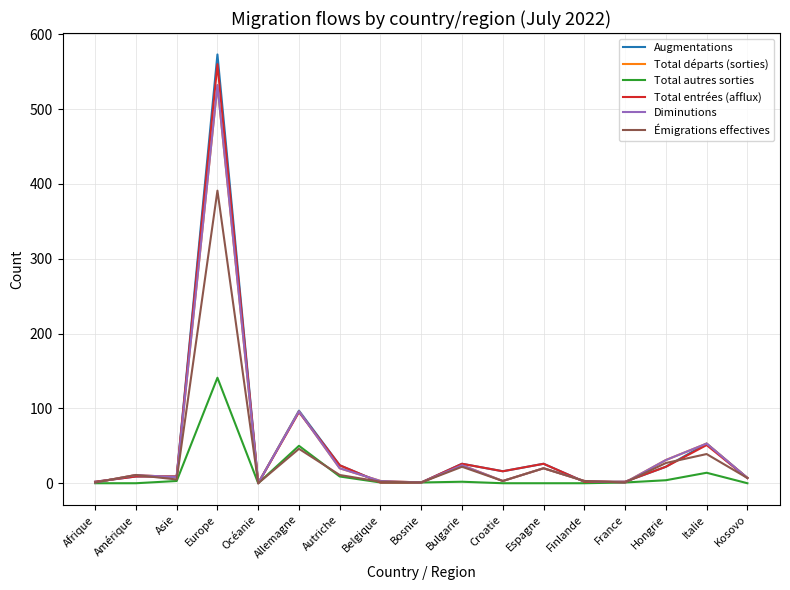

True or false: Total autres sorties and Total entrées (afflux) intersect in this chart.

False